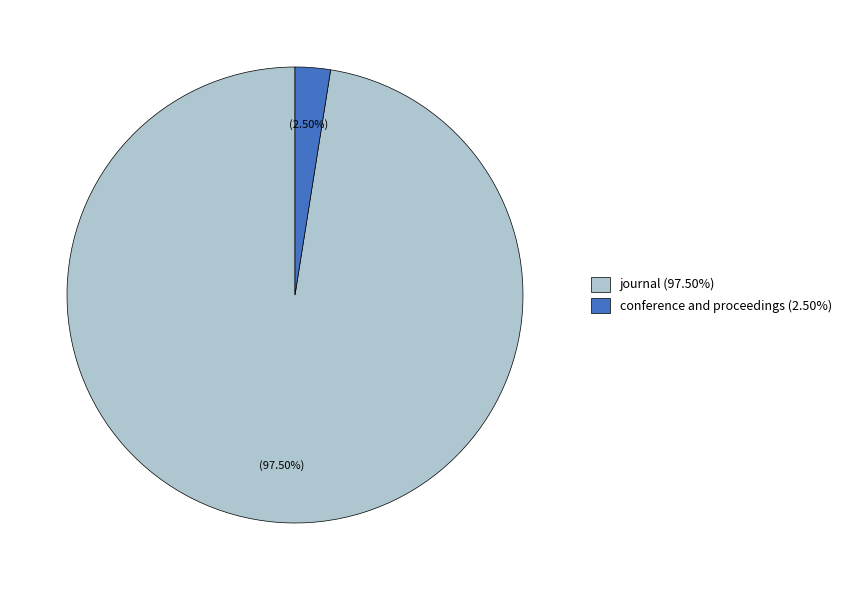

To the nearest percent, what is the difference between the conference and proceedings and journal slice percentages?

95%